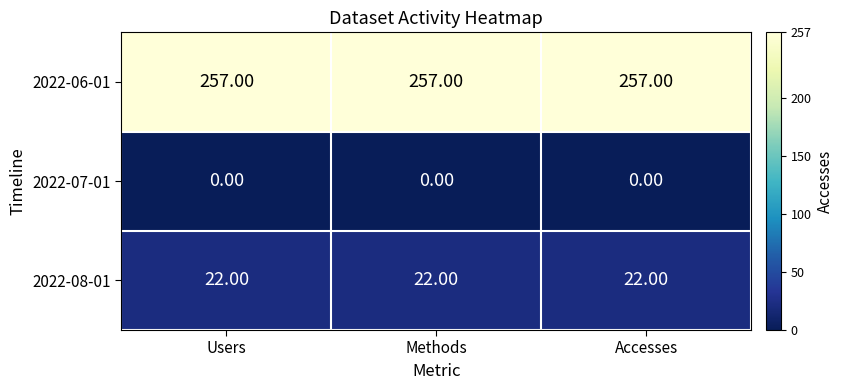

What is the average value of the 2022-06-01 series?

257